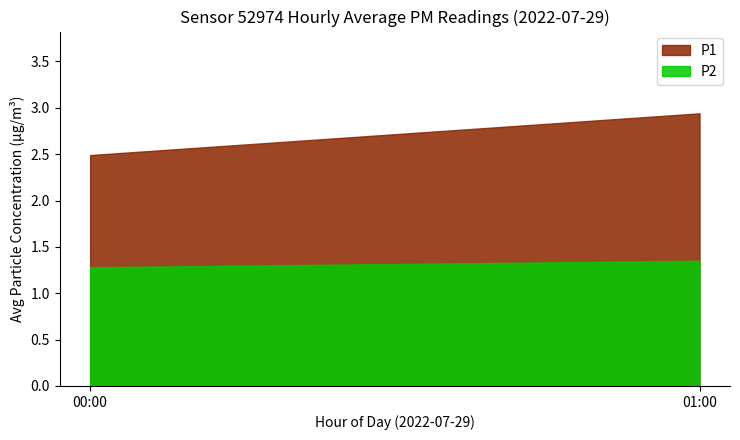

True or false: P2 and P1 cross at least once.

False